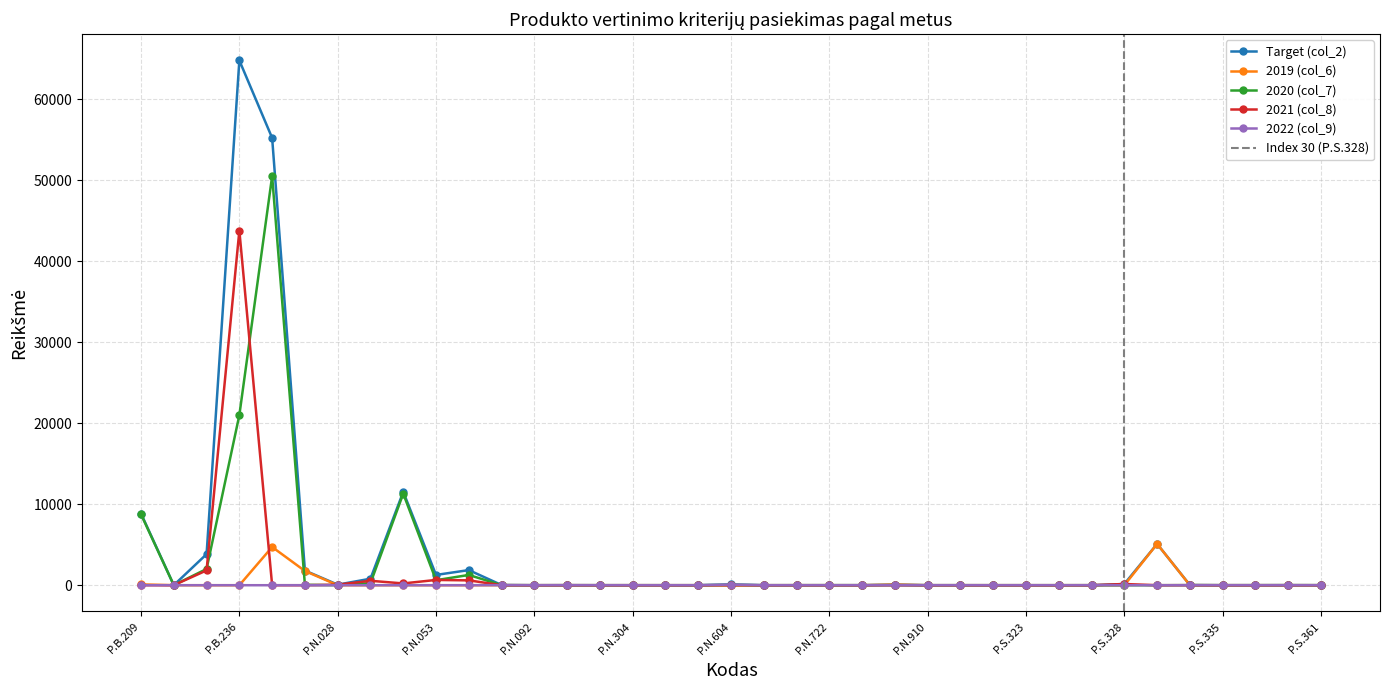

True or false: 2022 (col_9) and Target (col_2) cross at least once.

False